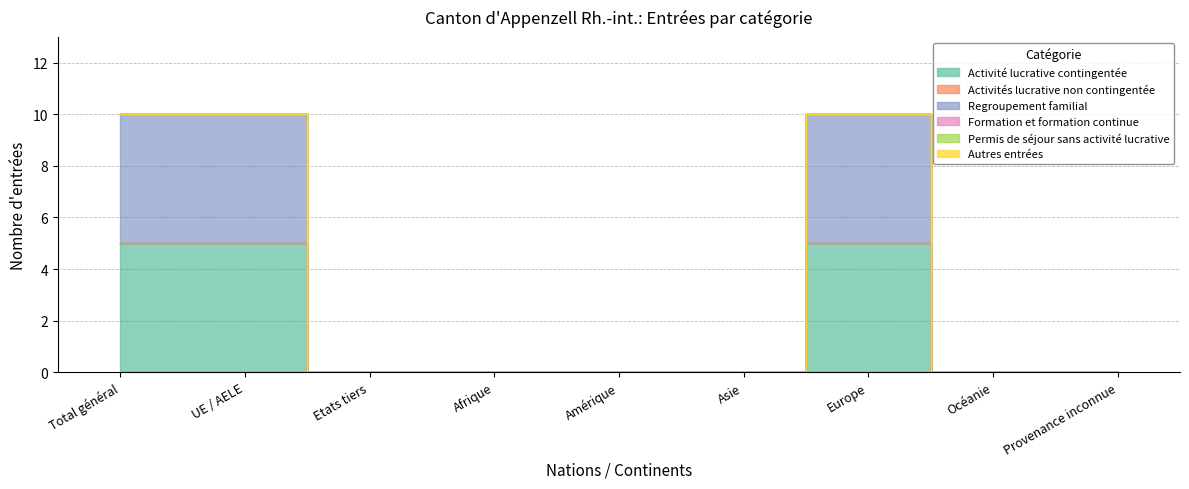

Reading right to left, extract all data points from this chart.

Activité lucrative contingentée: Provenance inconnue=0	Océanie=0	Europe=5	Asie=0	Amérique=0	Afrique=0	Etats tiers=0	UE / AELE=5	Total général=5
Activités lucrative non contingentée: Provenance inconnue=0	Océanie=0	Europe=0	Asie=0	Amérique=0	Afrique=0	Etats tiers=0	UE / AELE=0	Total général=0
Regroupement familial: Provenance inconnue=0	Océanie=0	Europe=5	Asie=0	Amérique=0	Afrique=0	Etats tiers=0	UE / AELE=5	Total général=5
Formation et formation continue: Provenance inconnue=0	Océanie=0	Europe=0	Asie=0	Amérique=0	Afrique=0	Etats tiers=0	UE / AELE=0	Total général=0
Permis de séjour sans activité lucrative: Provenance inconnue=0	Océanie=0	Europe=0	Asie=0	Amérique=0	Afrique=0	Etats tiers=0	UE / AELE=0	Total général=0
Autres entrées: Provenance inconnue=0	Océanie=0	Europe=0	Asie=0	Amérique=0	Afrique=0	Etats tiers=0	UE / AELE=0	Total général=0